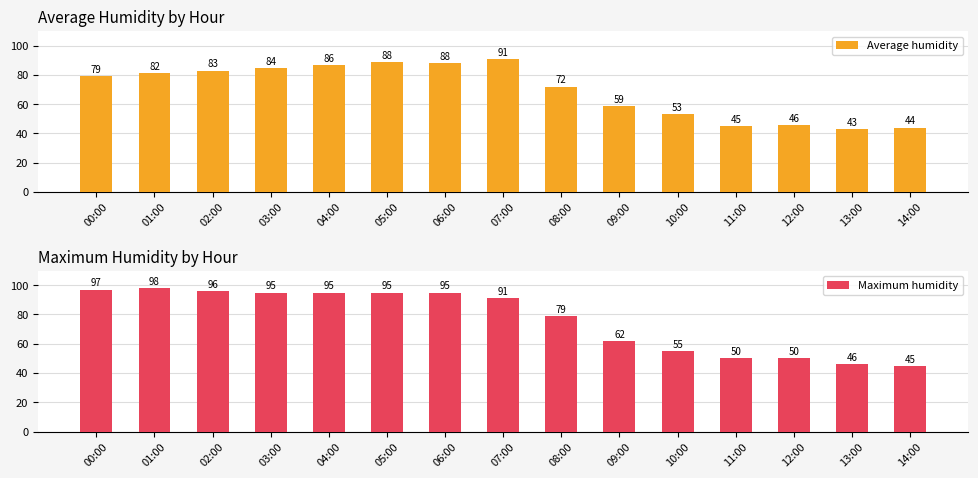

What is the value of the Maximum humidity bar at the 15th from the left?

45